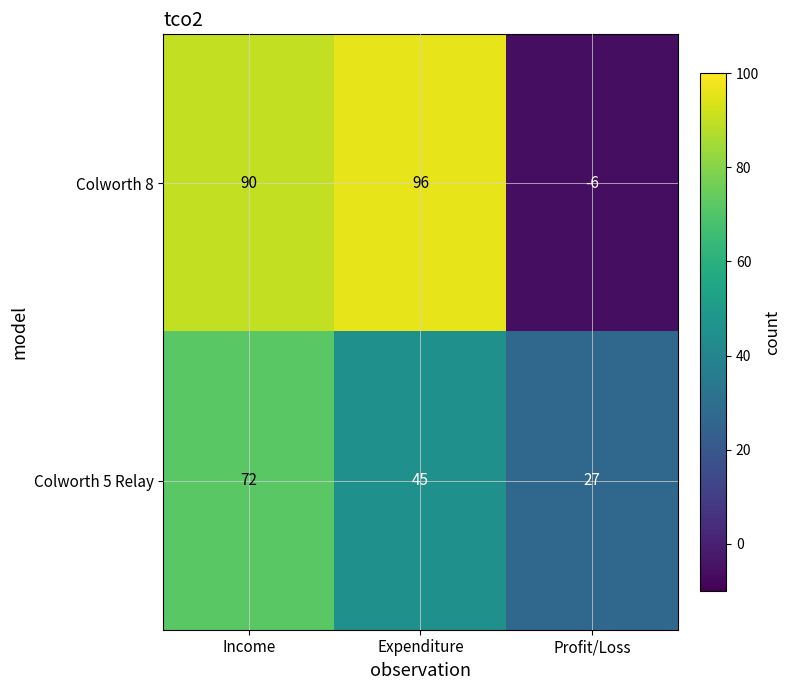

What is the minimum value for Colworth 8?

-6